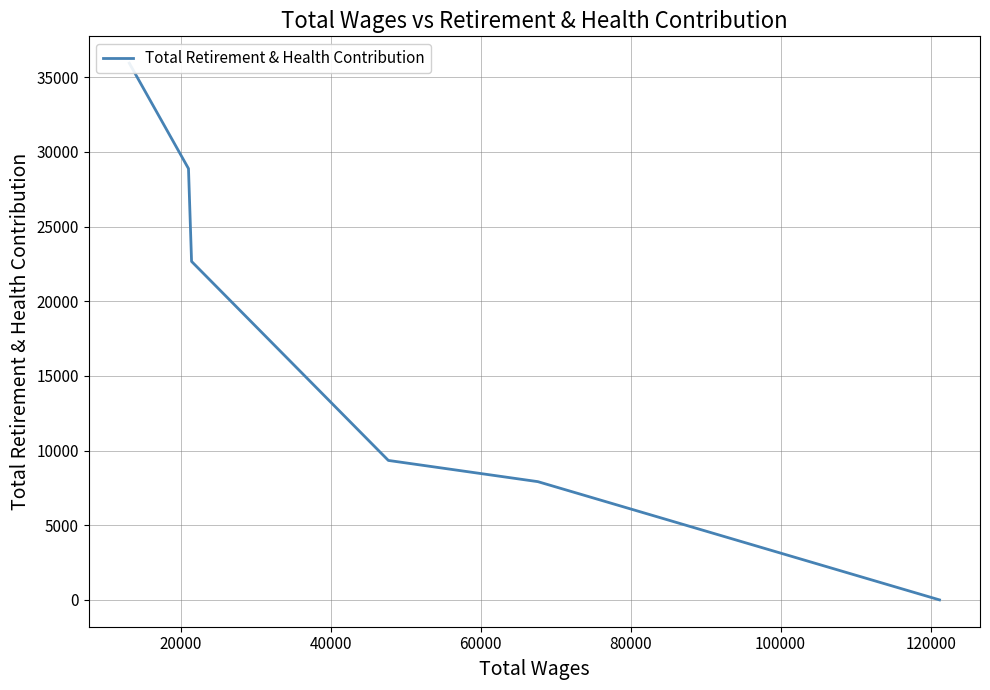

The chart shows a value of 15133 at 60000. True or false?

False